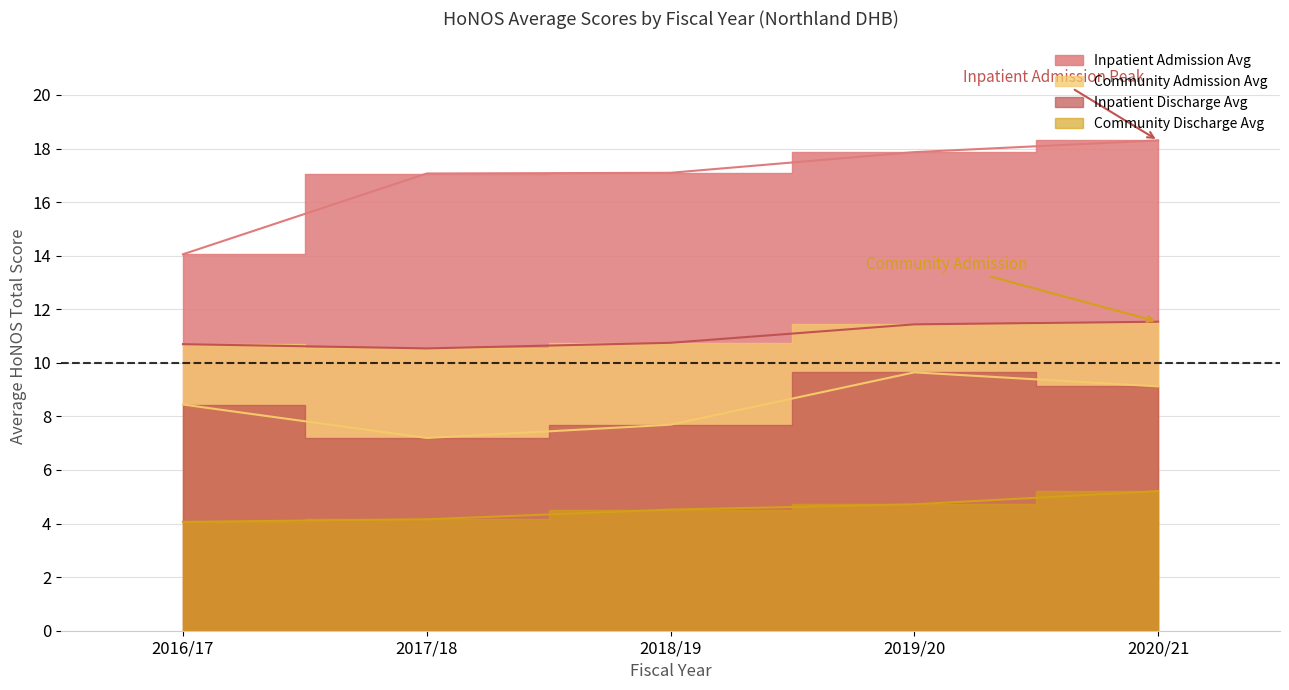

In Community Admission Avg, how many points are lower than both neighbors (excluding endpoints)?

1